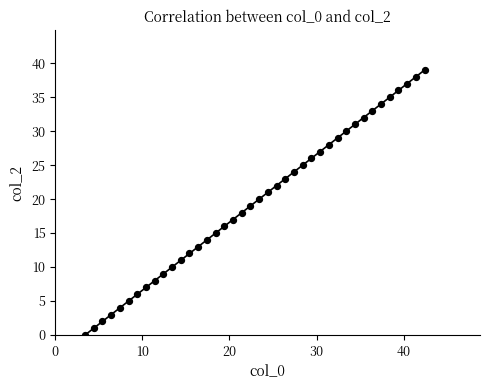

What is the range of Y values (max minus min)?

39